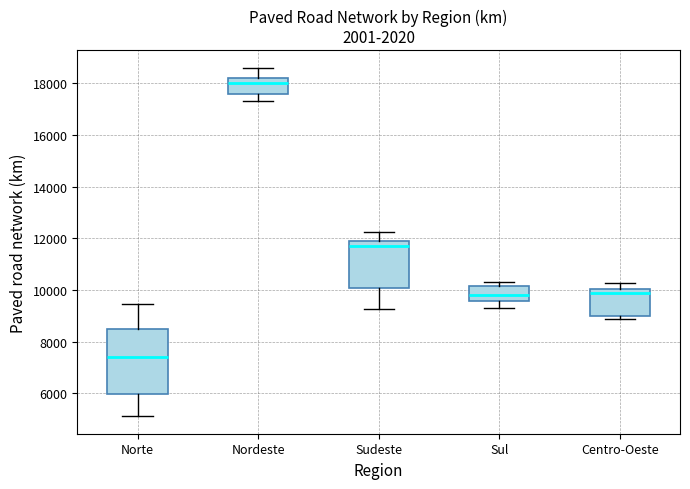

Reading left to right, transcribe this box plot: for each box, give where its median line is, the range the box spans, and where its two whiskers end, as read against the y-axis. The values are not printed on the chart, so give them approximately, as read against the axis.

Norte: median 7400, box 6000 to 8400, whiskers 5200 to 9400
Nordeste: median 18000, box 17600 to 18200, whiskers 17400 to 18600
Sudeste: median 11600, box 10000 to 12000, whiskers 9200 to 12200
Sul: median 9800, box 9600 to 10200, whiskers 9400 to 10400
Centro-Oeste: median 9800, box 9000 to 10000, whiskers 8800 to 10200